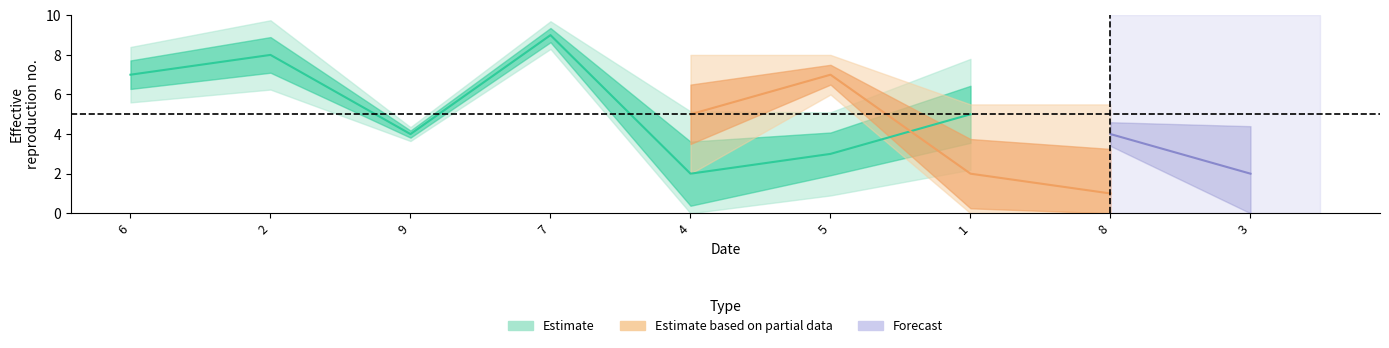

The value of col_2 at 7 is 14. True or false?

False